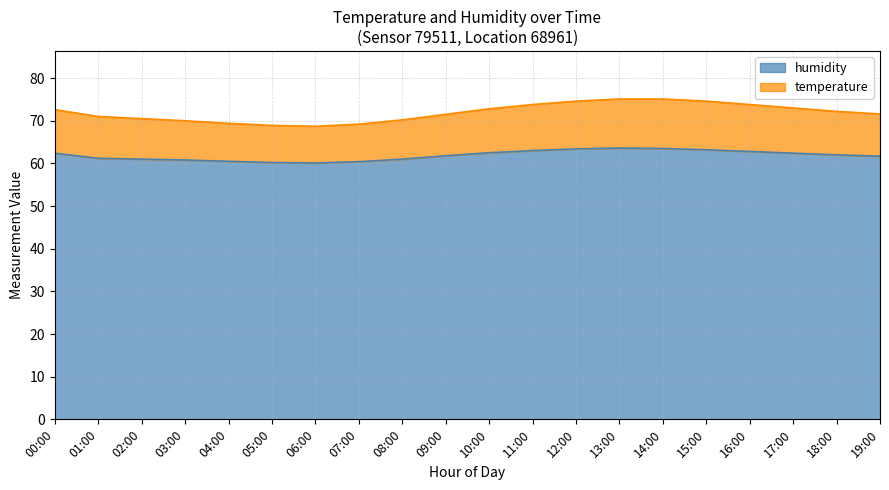

Which series changed the most between 01:00 and 08:00?

temperature